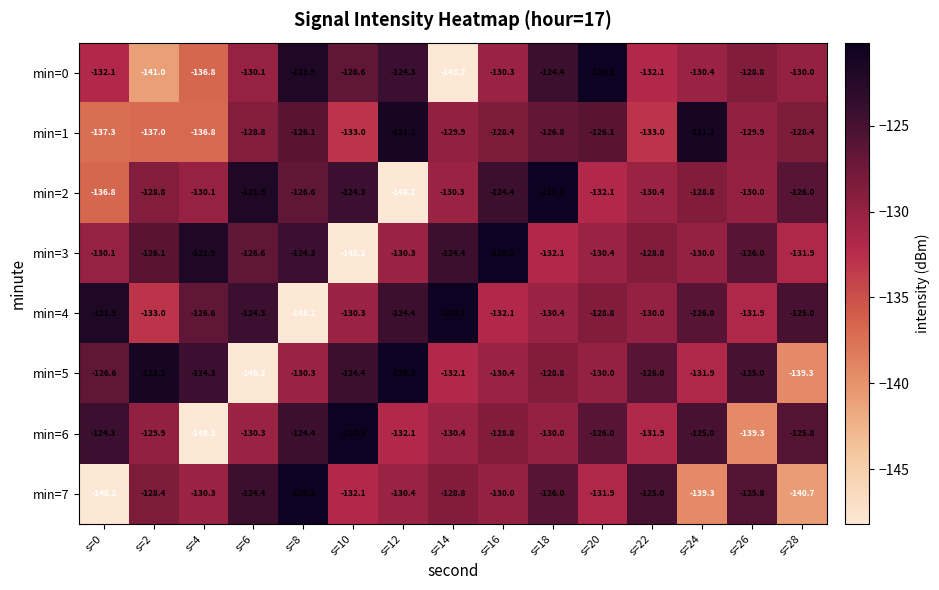

What is the difference between the highest and lowest values at s=16?

11.9